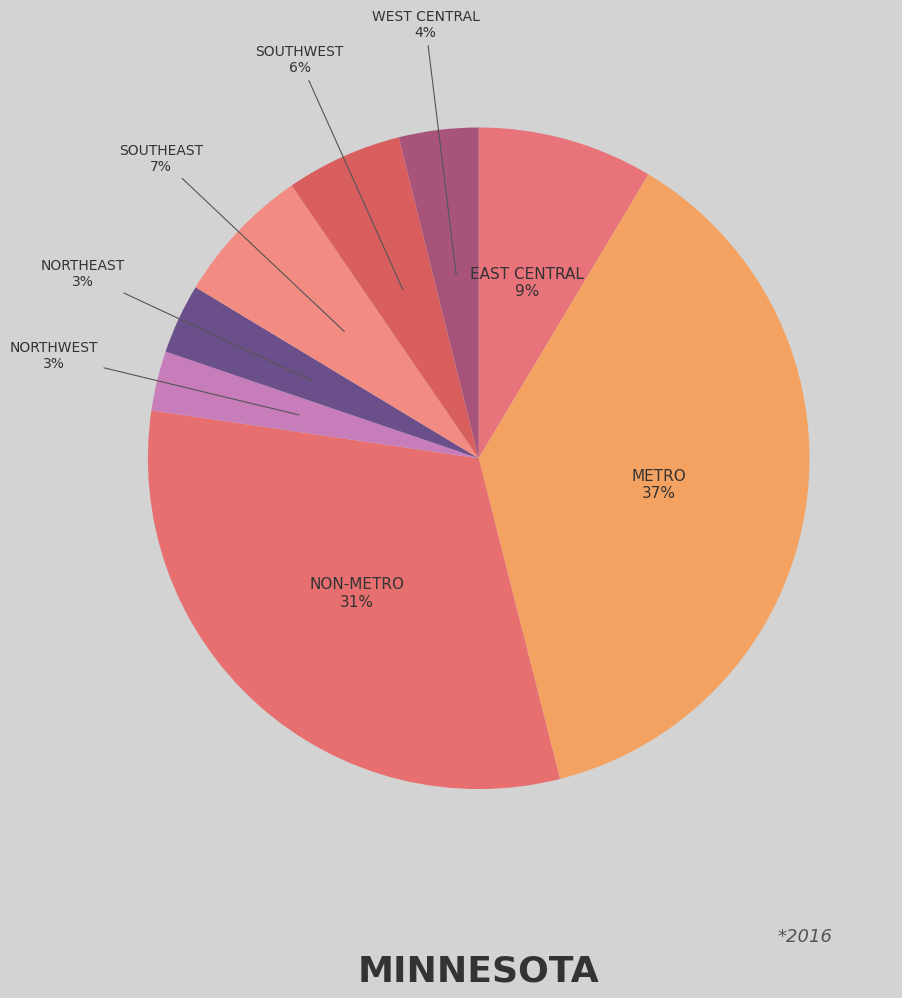

Does any single category account for the majority?

No